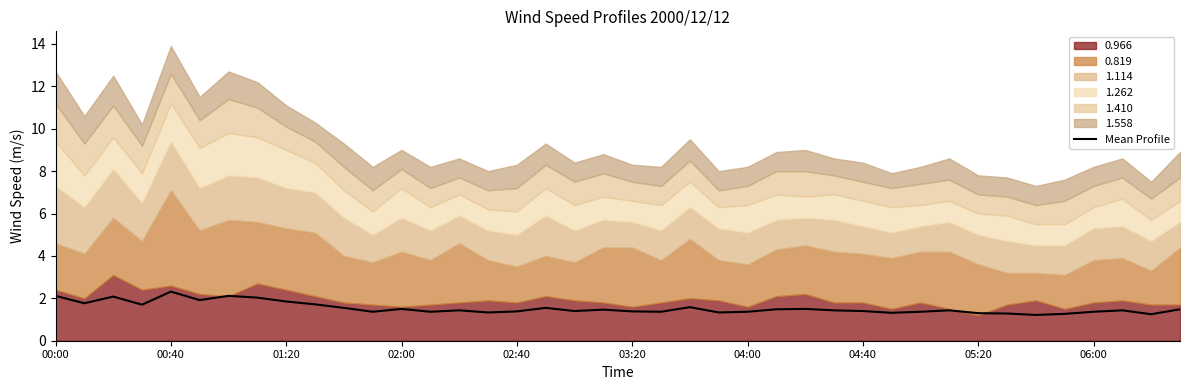

The value of Mean Profile at 02:40 is 1.4. True or false?

True